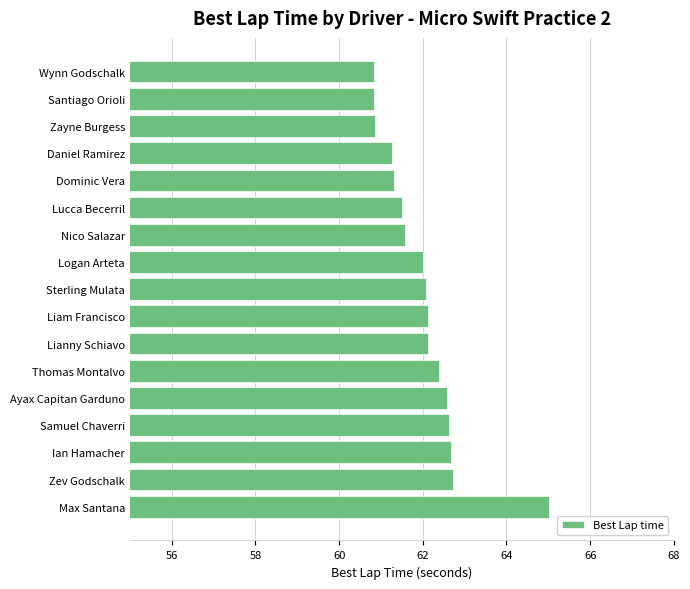

What is the change in value from Ian Hamacher to Lianny Schiavo?

-0.5